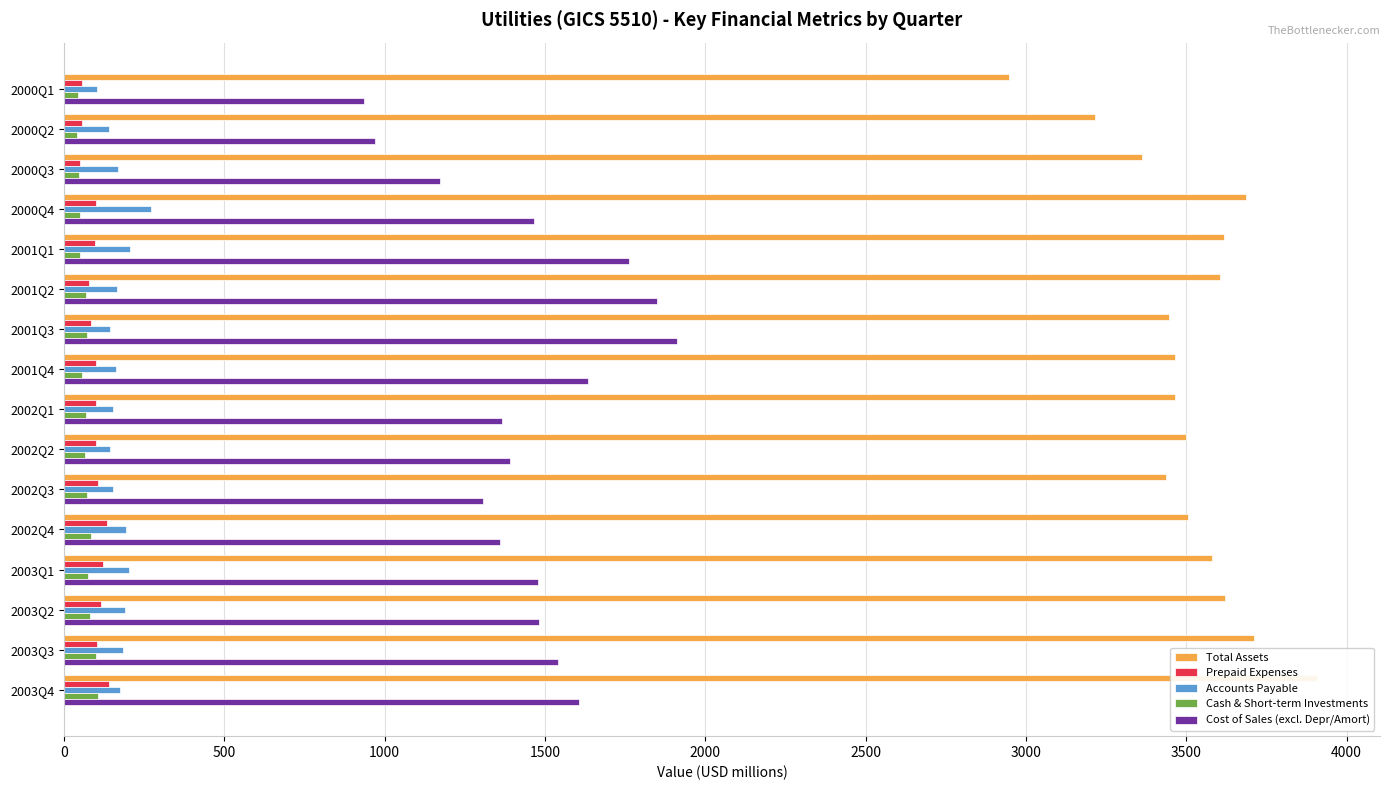

How many bars are there in each group?

5